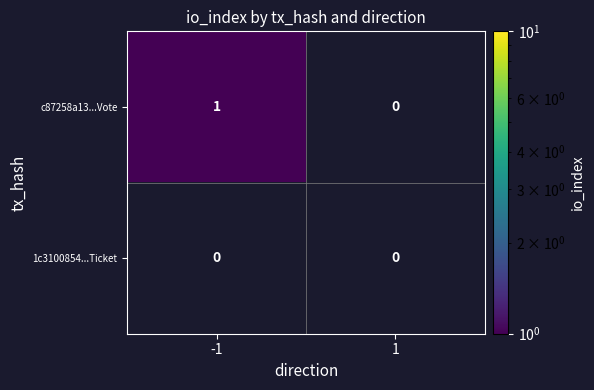

Reading left to right, what are all the values shown in this chart?

c87258a13...Vote: -1=1	1=0
1c3100854...Ticket: -1=0	1=0